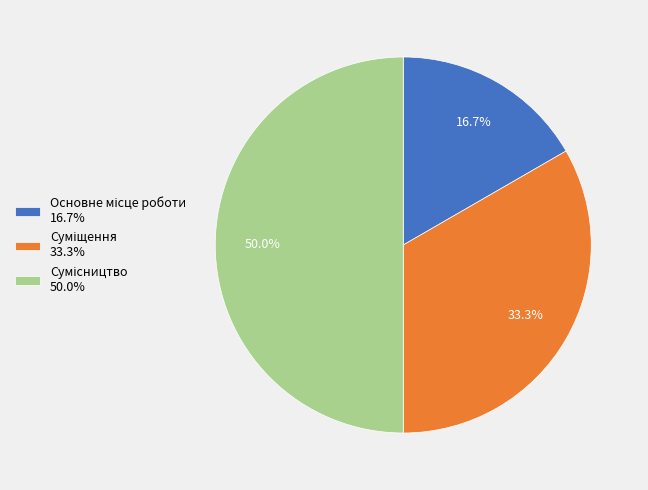

To the nearest percent, what portion does Основне місце роботи represent?

17%